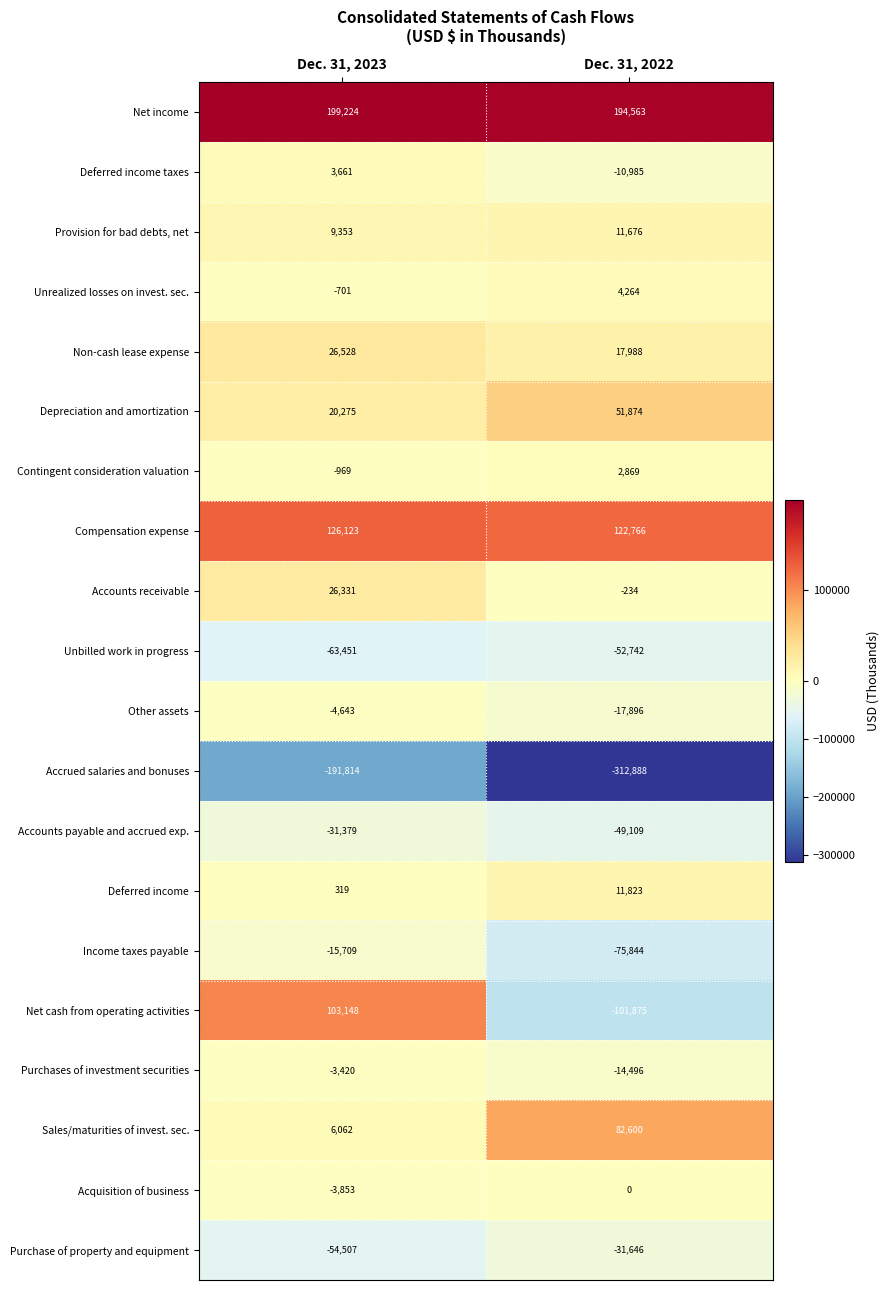

At which category is the sum across all series the highest?

Dec. 31, 2023